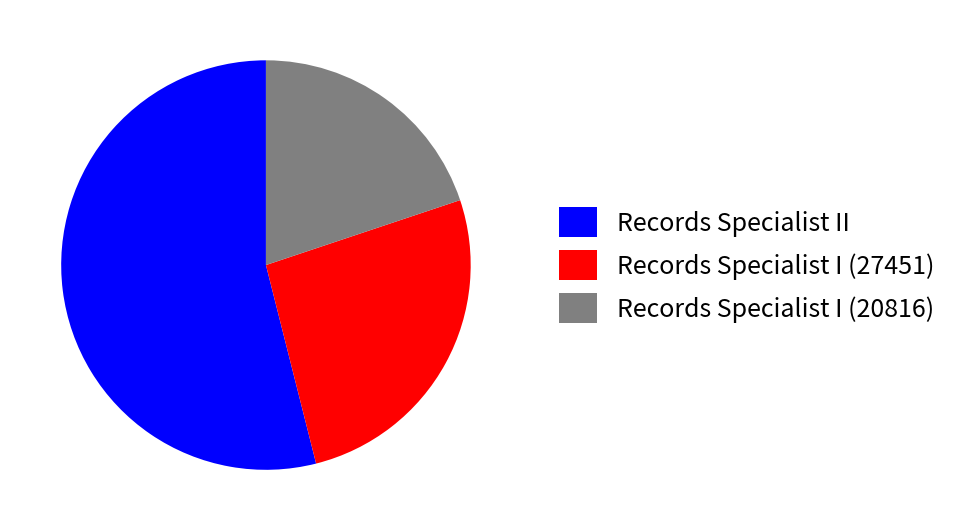

Between Records Specialist I (20816) and Records Specialist I (27451), which is larger?

Records Specialist I (27451)